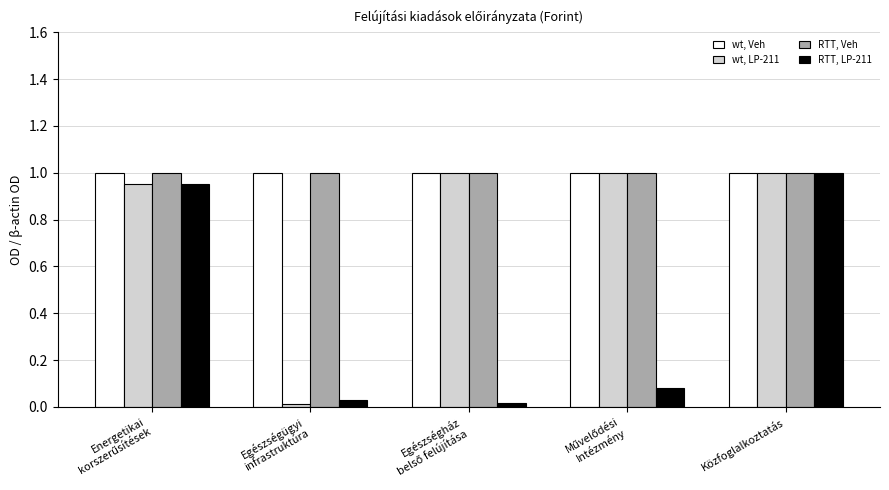

What is the sum of all RTT, LP-211 values?

2.1